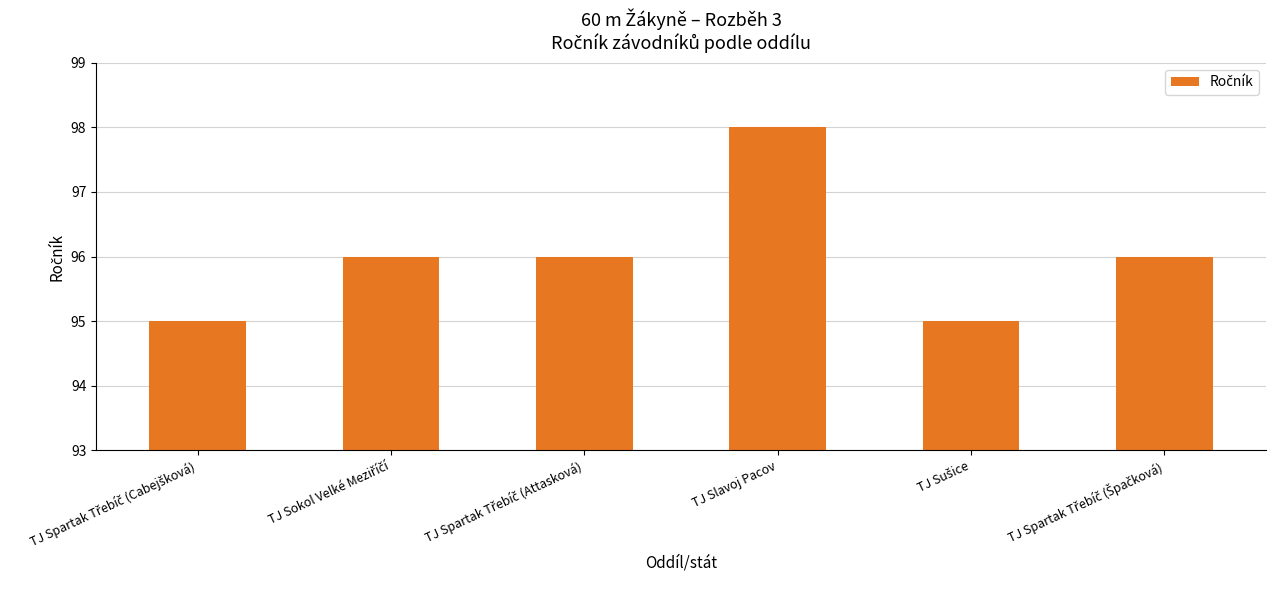

The chart shows a value of 98 at TJ Slavoj Pacov. True or false?

True